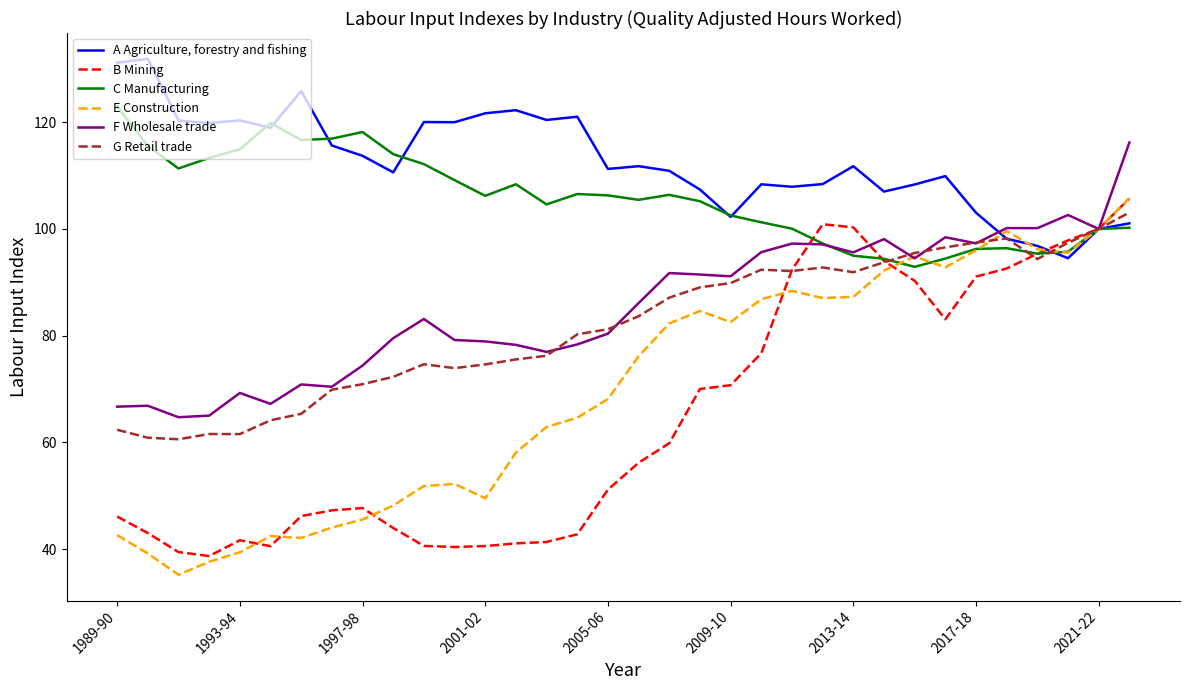

Rank the series by their maximum value, from highest to lowest.

A Agriculture, forestry and fishing, C Manufacturing, F Wholesale trade, E Construction, B Mining, G Retail trade